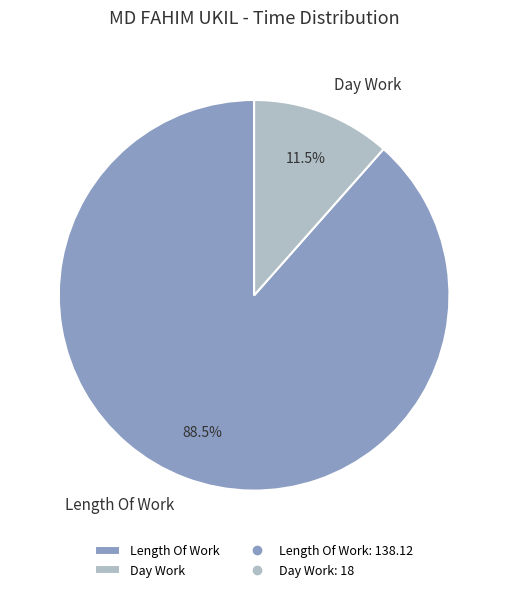

To the nearest percent, what is the difference between the largest and smallest slice percentages?

77%